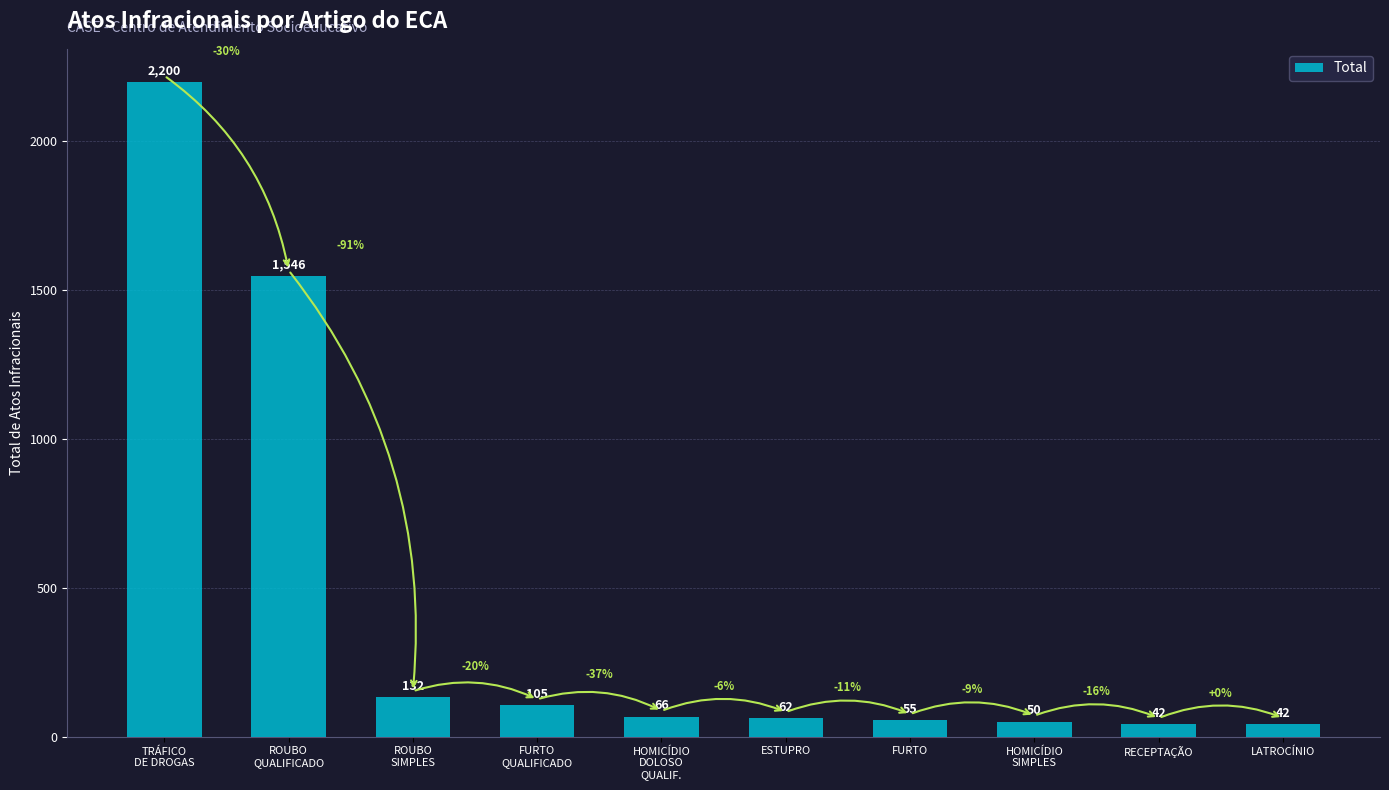

What is the greatest value displayed?

2200